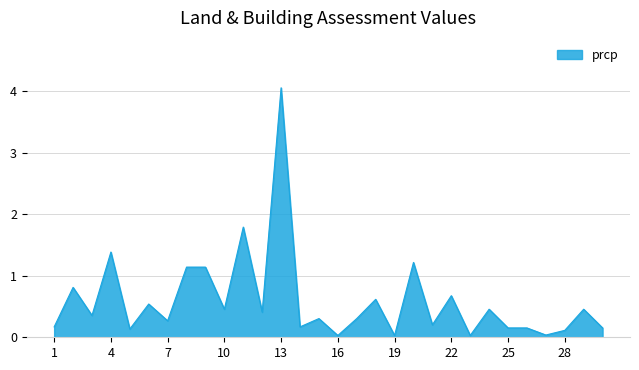

What is the greatest value displayed?

4.1